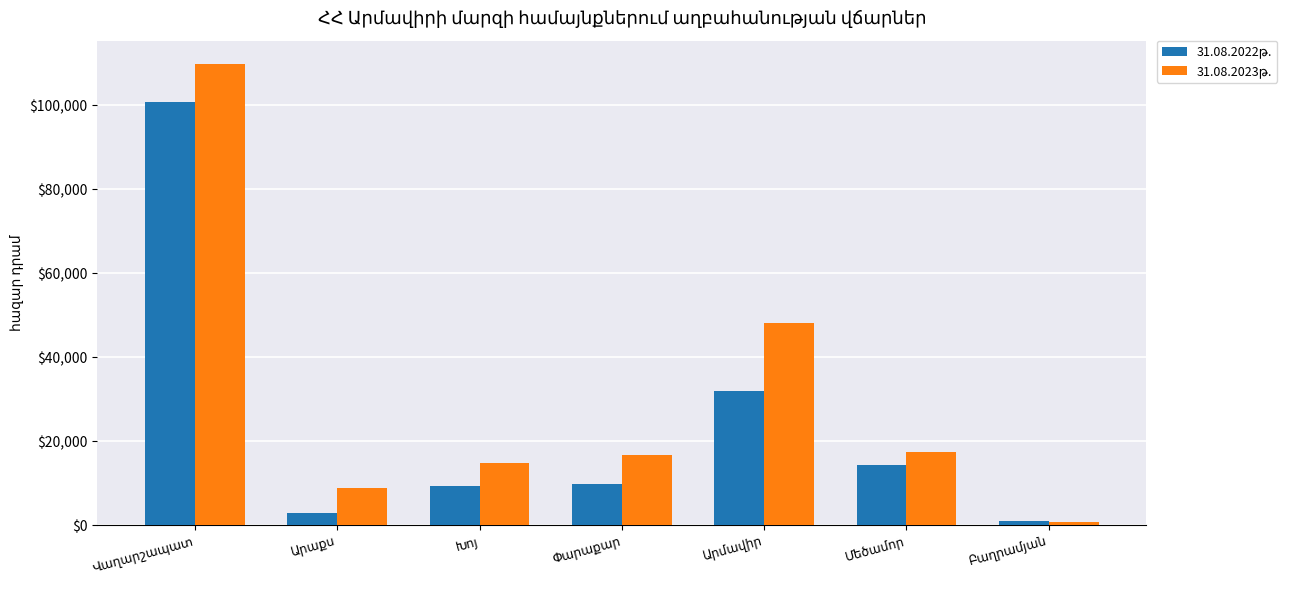

At how many categories does at least one series exceed 91791?

1